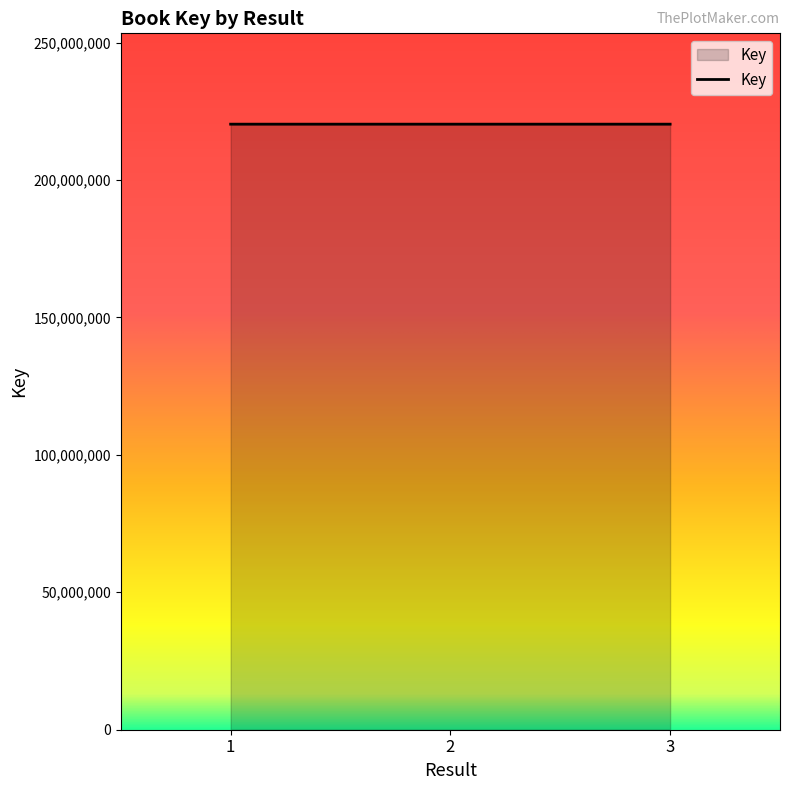

What is the sum of all values?

660936289